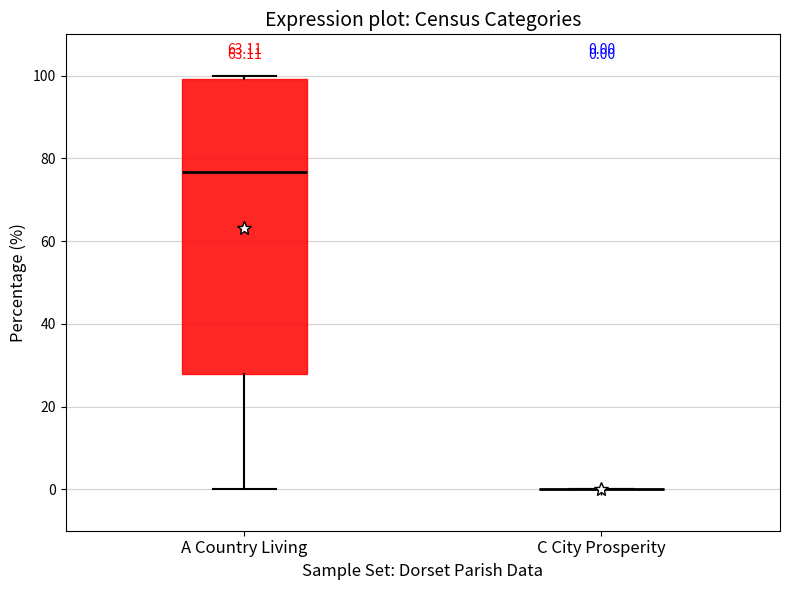

Which box is the tallest, from its lower edge to its upper edge?

A Country Living